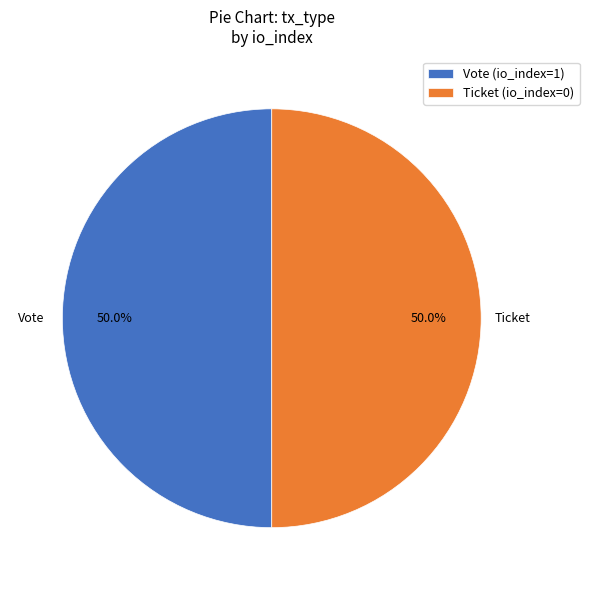

What percentage do Vote (io_index=1) and Ticket (io_index=0) together represent?

100.0%